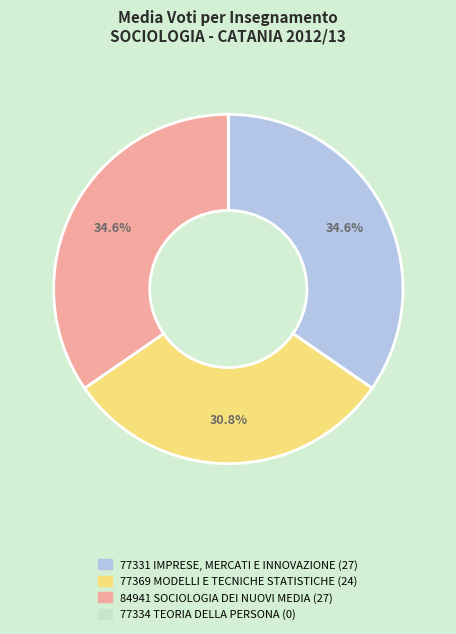

Does 77331 account for over 50% of the chart?

No